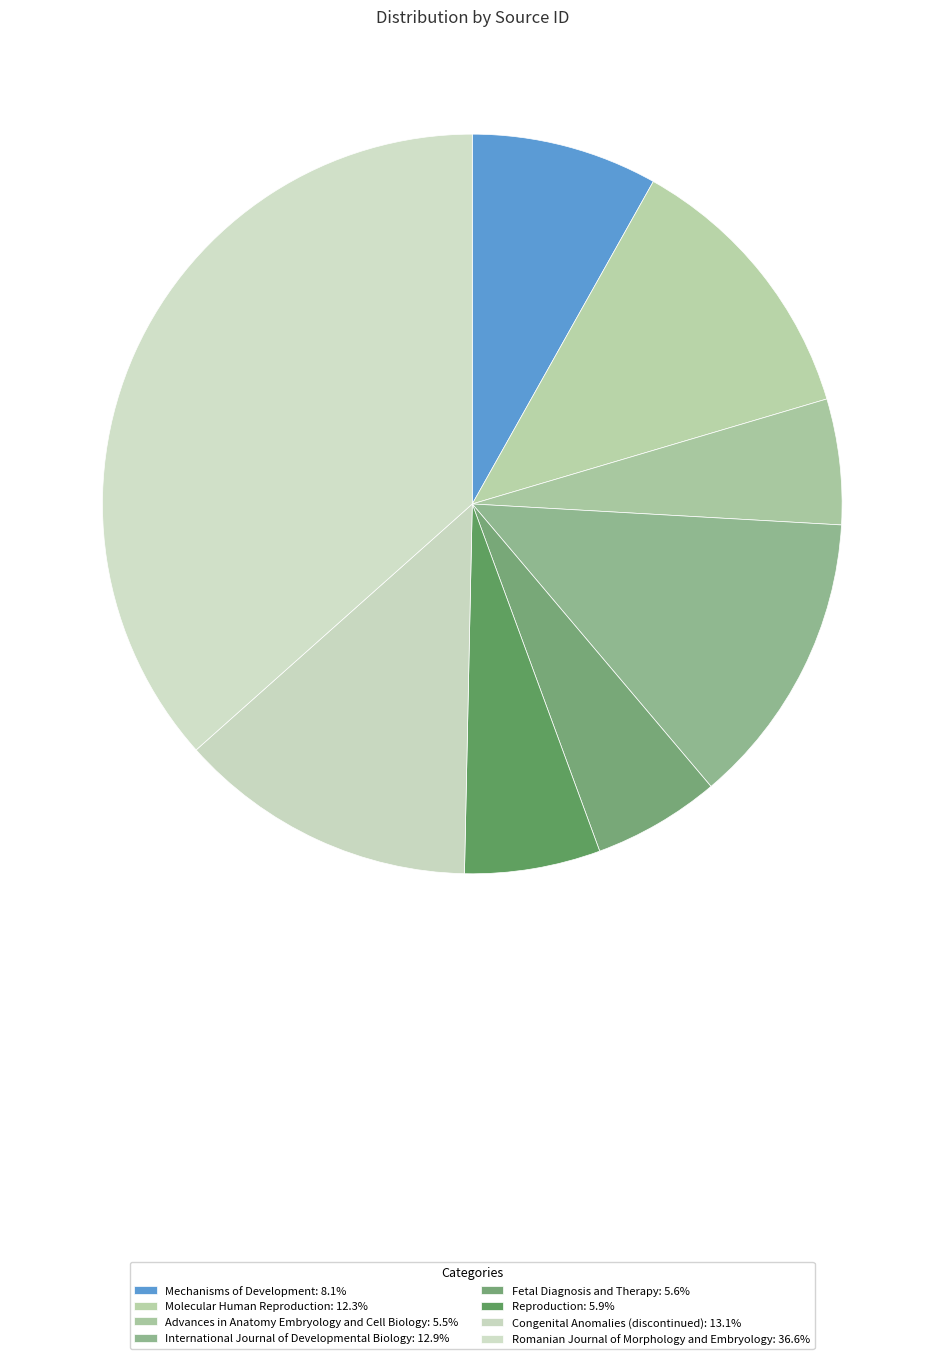

Does any single category account for the majority?

No